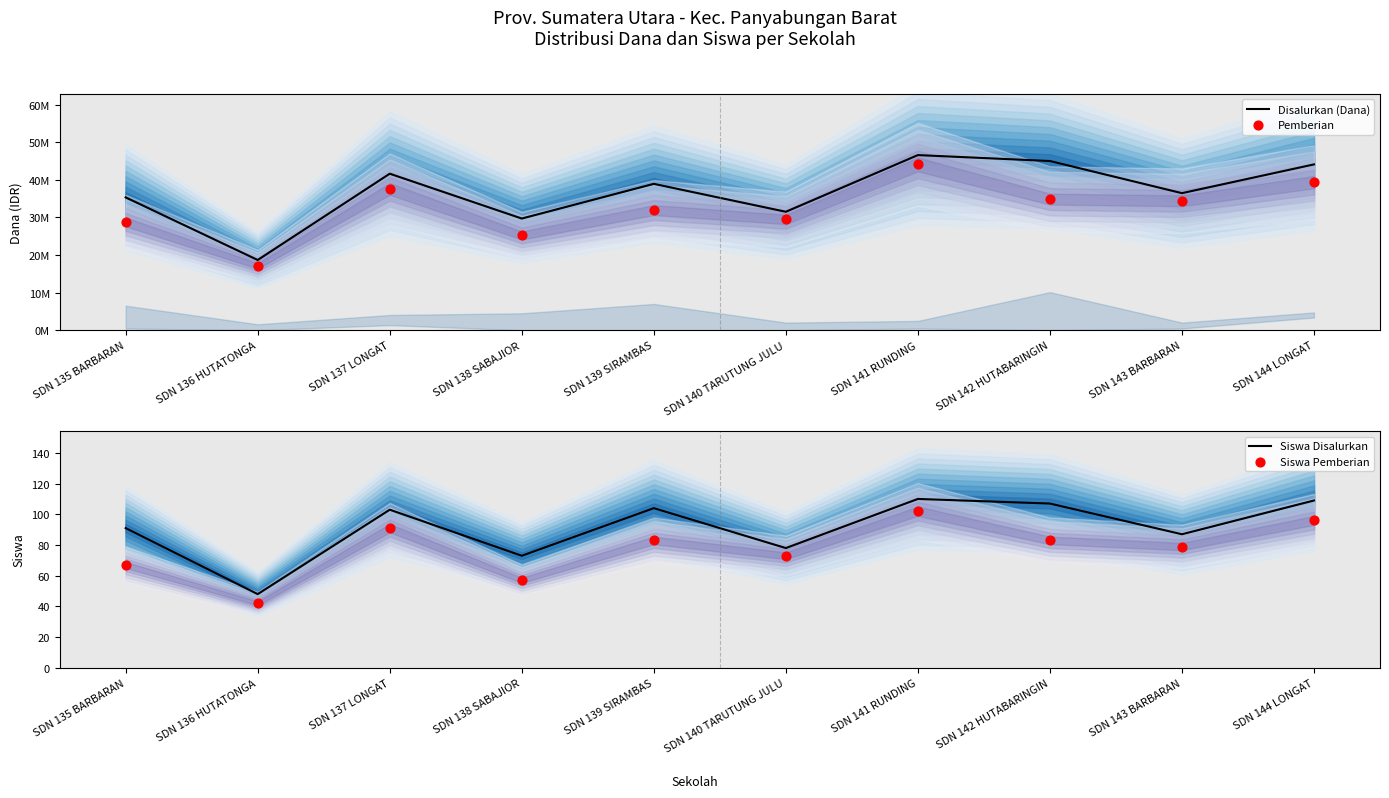

Which series reaches the maximum Y coordinate?

Disalurkan (Dana)